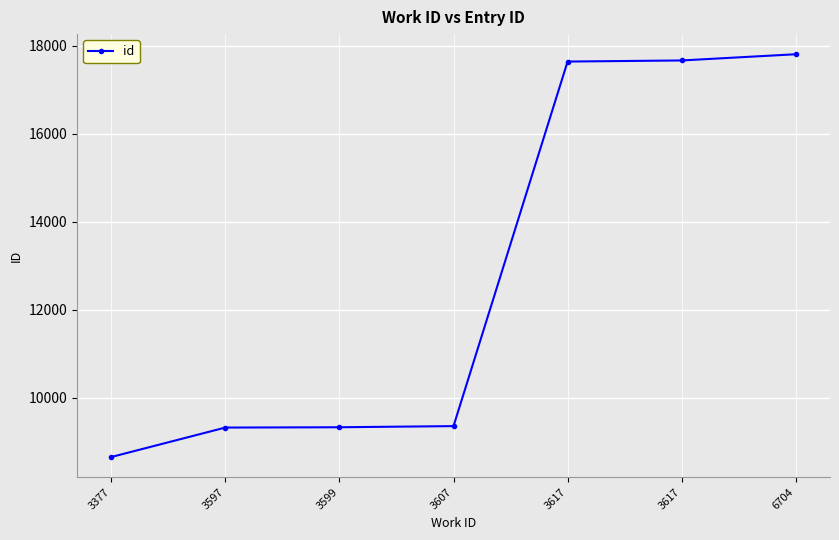

True or false: the data shows 17663 at 3617.

True